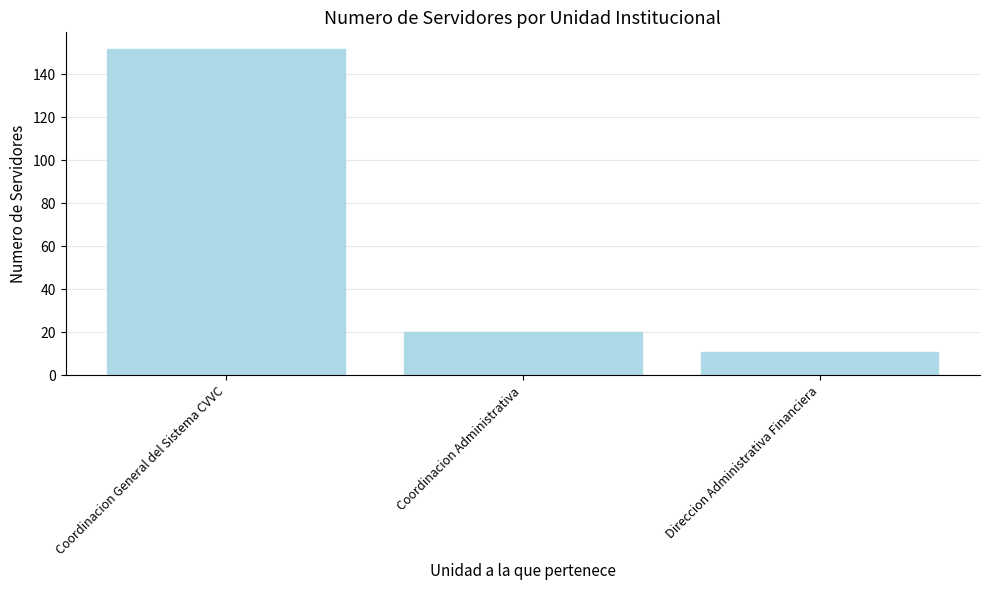

What is the ratio of the value at Direccion Administrativa Financiera to the value at Coordinacion Administrativa?

0.6